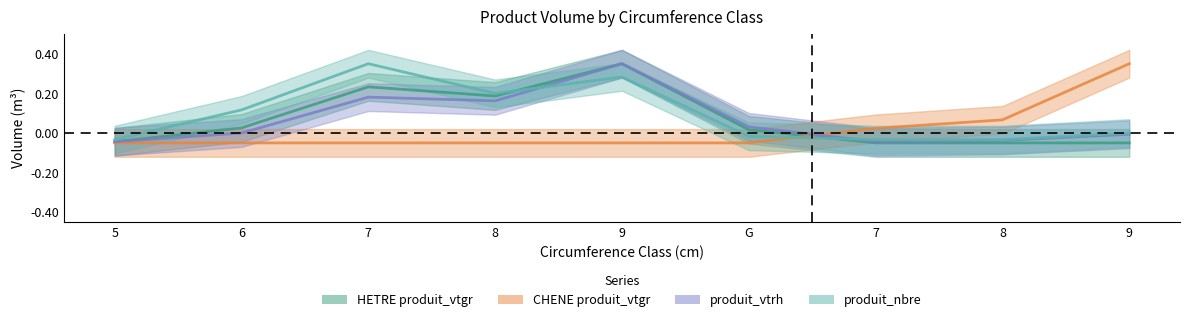

How many distinct data groups are displayed?

4